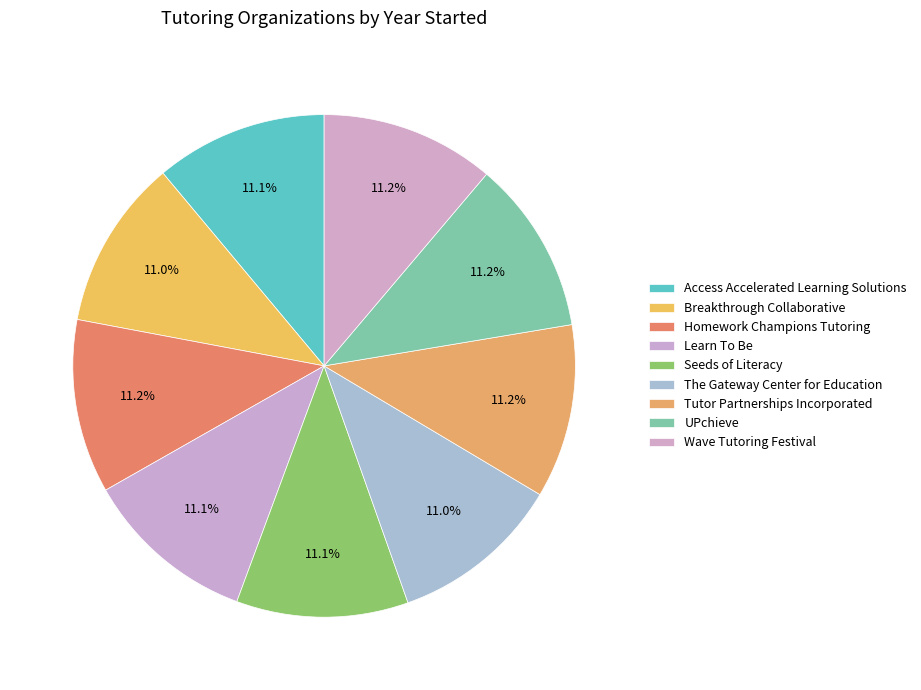

True or false: Tutor Partnerships Incorporated accounts for 11% of the total.

True